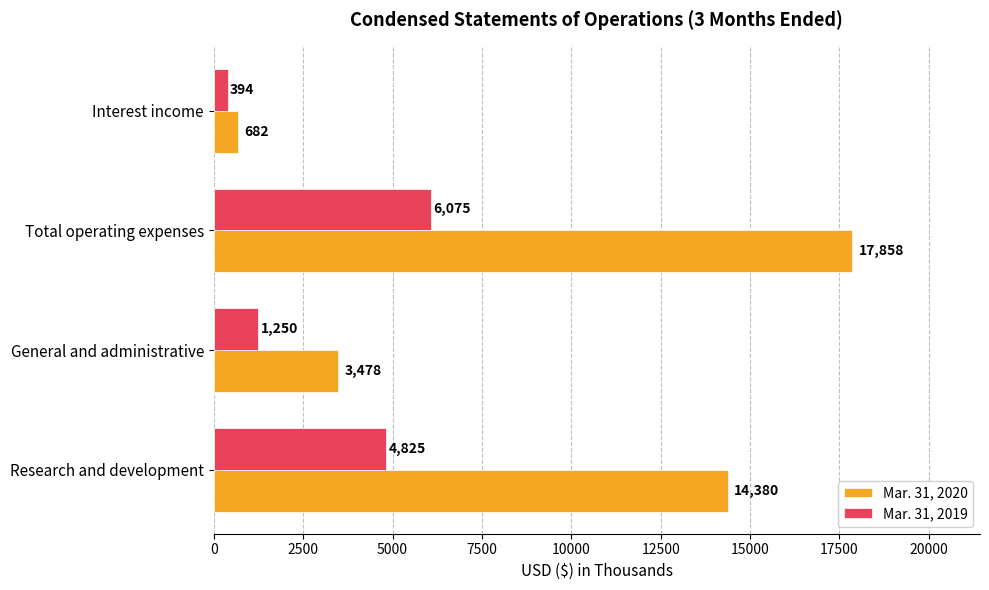

The value of Mar. 31, 2020 at Research and development is 14380. True or false?

True